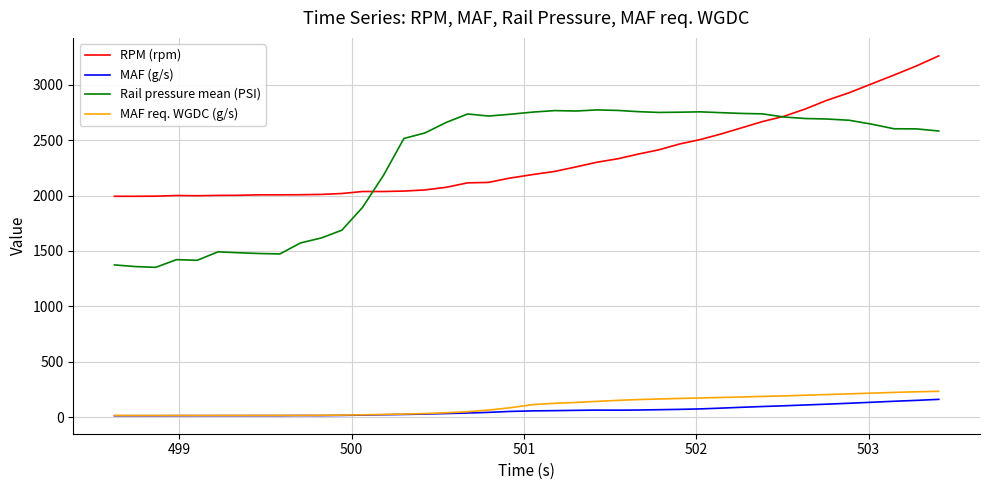

Which series has the widest spread of values?

Rail pressure mean (PSI)